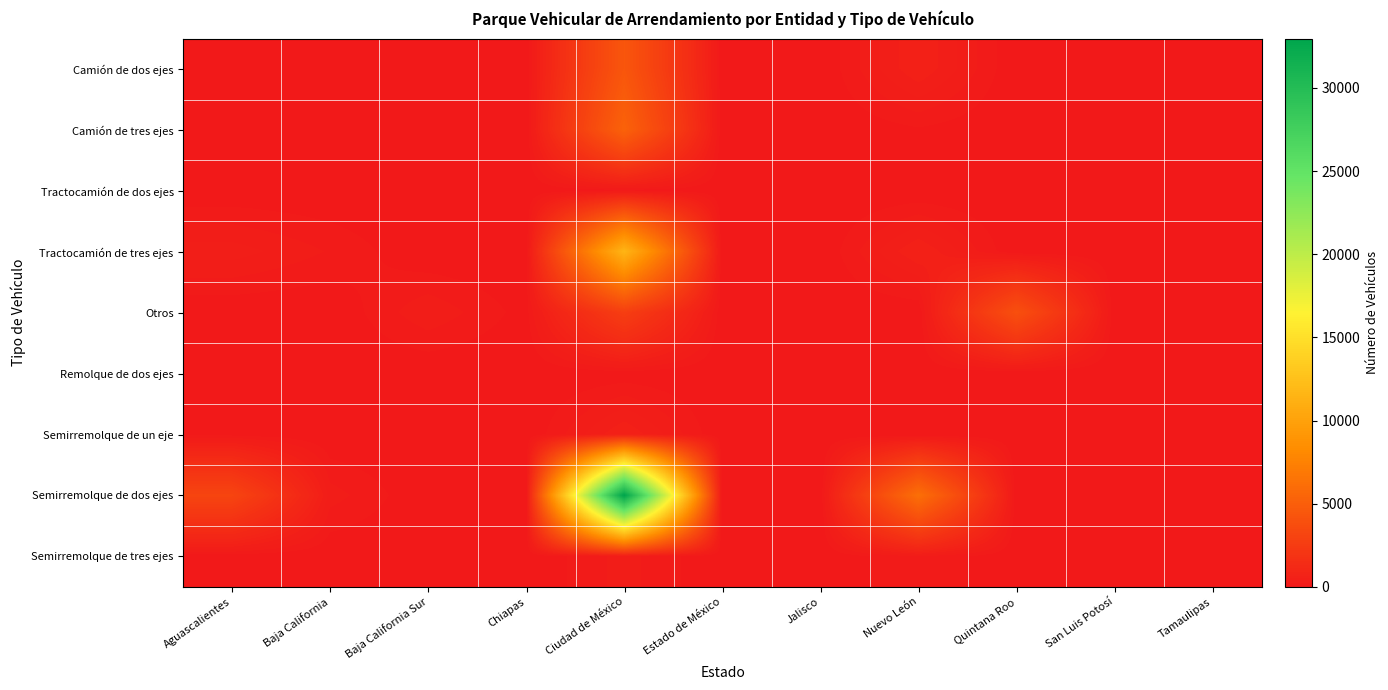

Between Nuevo León and San Luis Potosí, which series saw the biggest shift?

Semirremolque de dos ejes